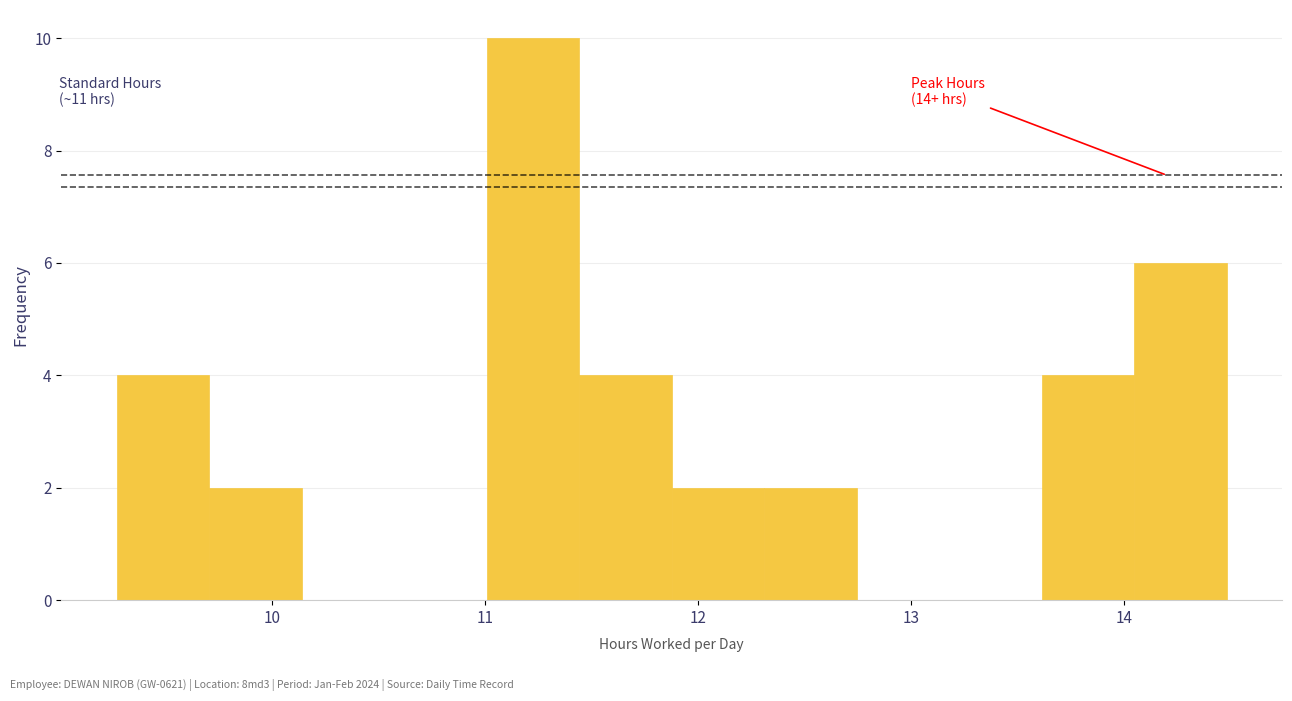

Which range on the x-axis has the tallest bar?

11.0 to 11.4